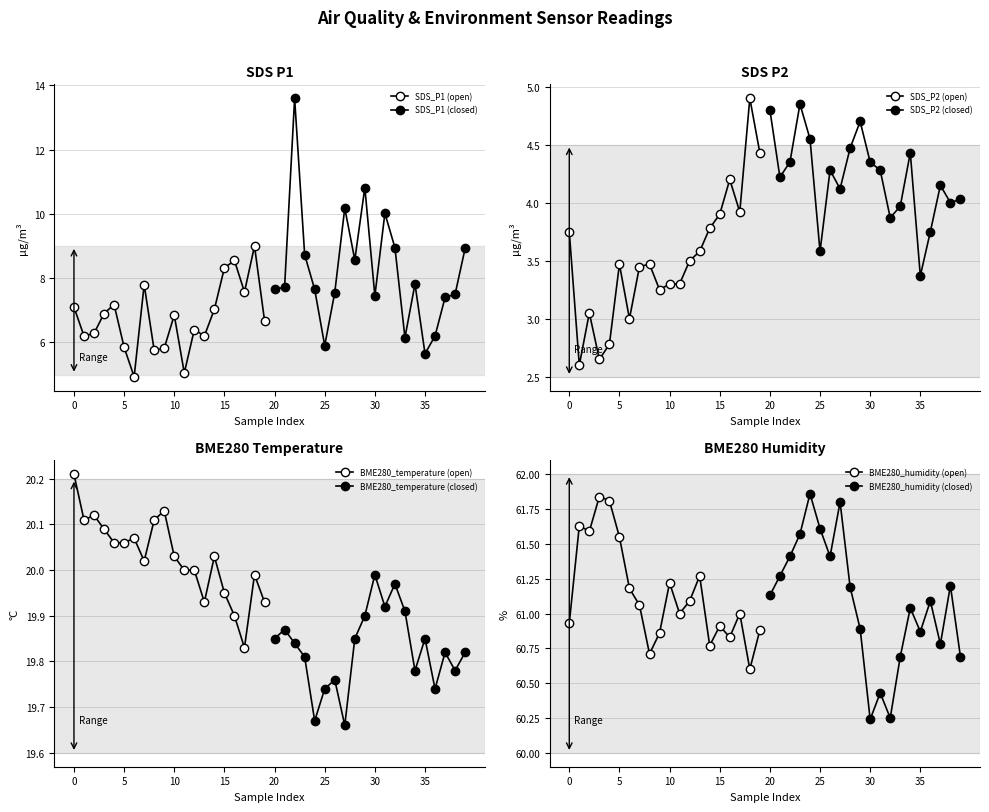

Between 16 and 9, which is larger?

16